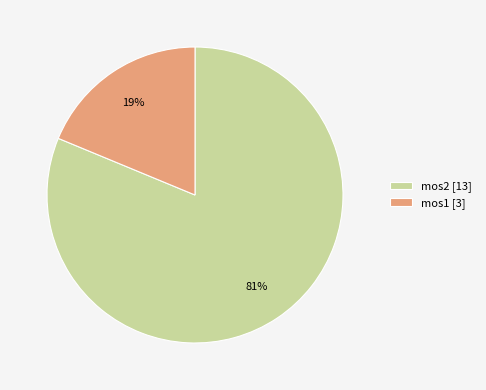

Rank the categories by value from highest to lowest.

mos2, mos1